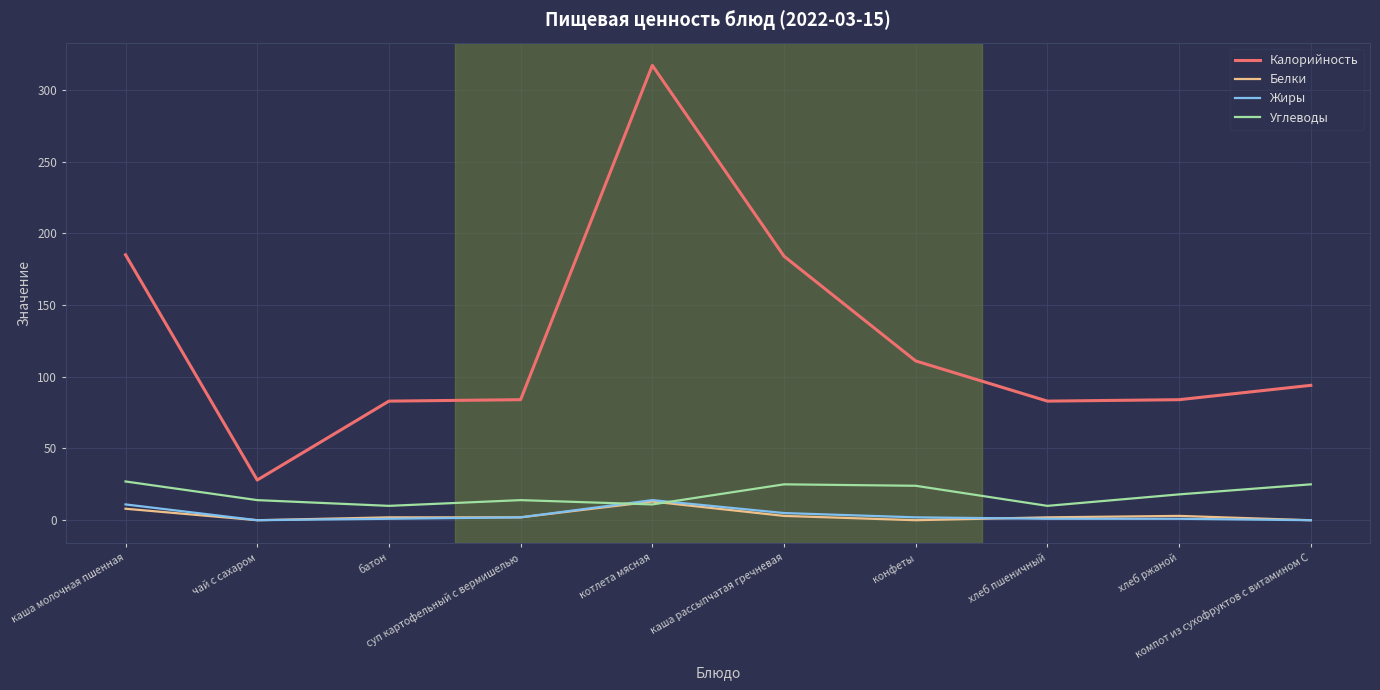

How many series are shown in this chart?

4